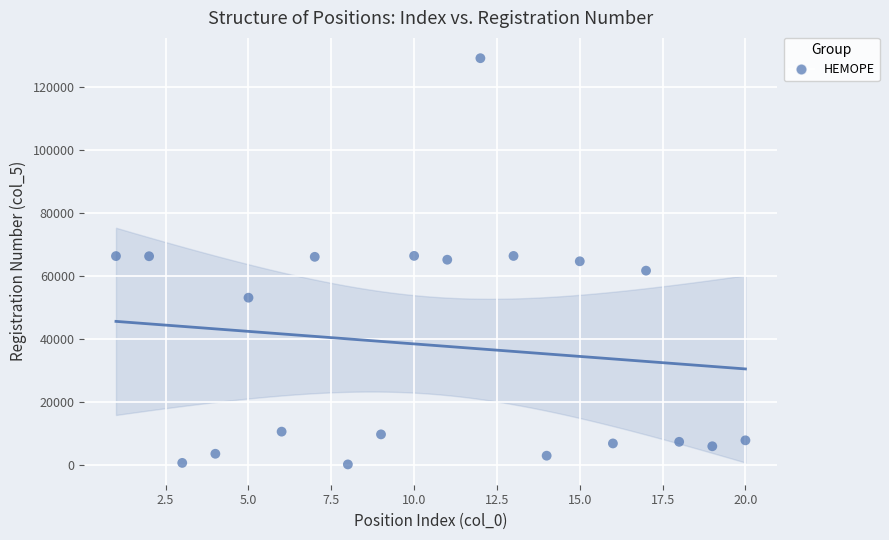

What is the range of X values (max minus min)?

19